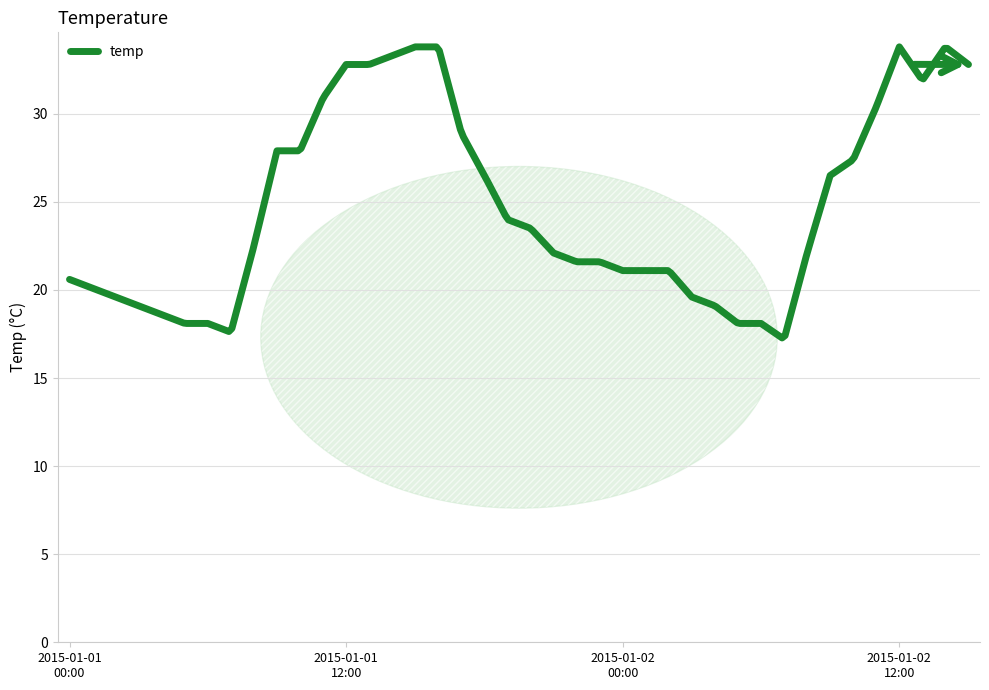

What is the smallest value displayed?

17.3